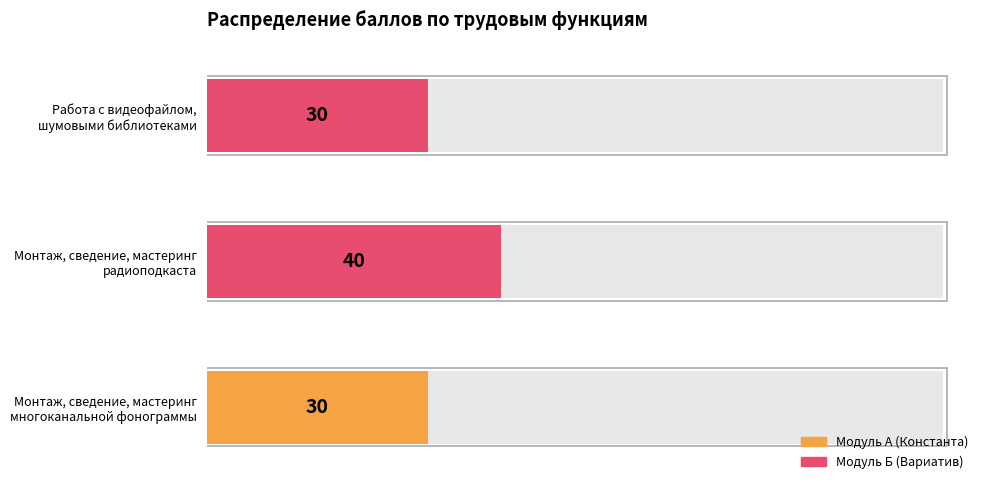

How many values are between 30 and 40?

3